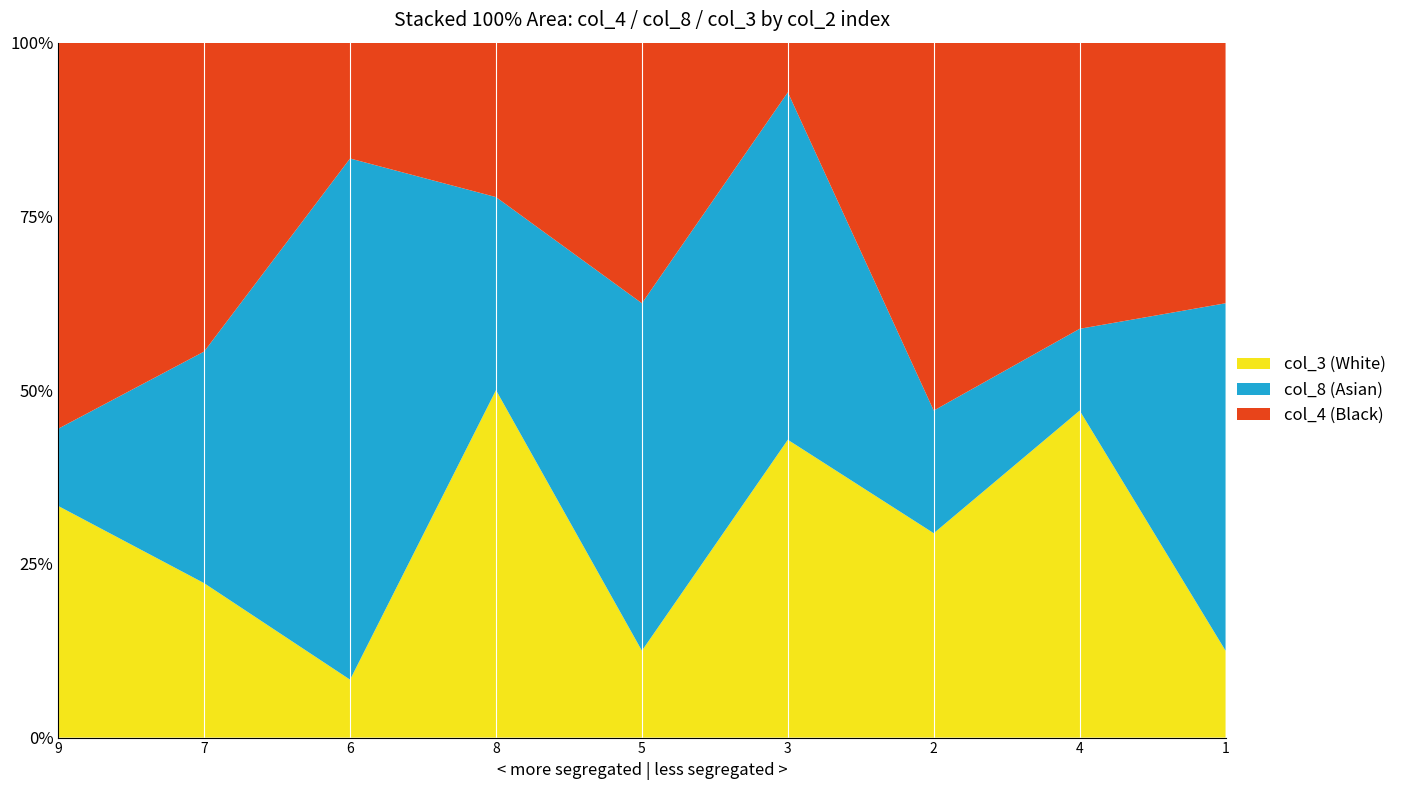

What is the total value across all series at 9?

100.0